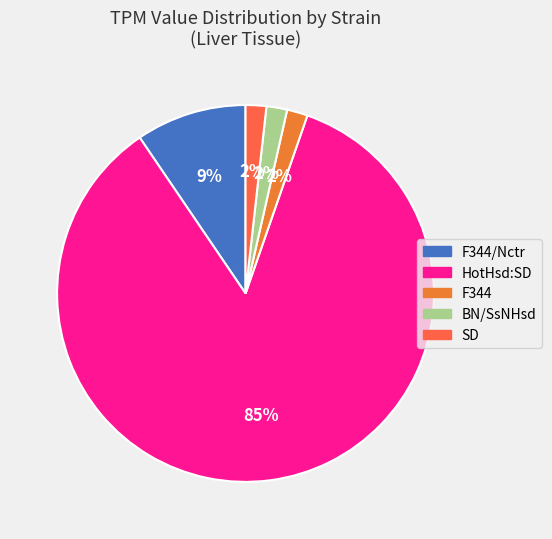

Is the sum of SD and F344 greater than half?

No